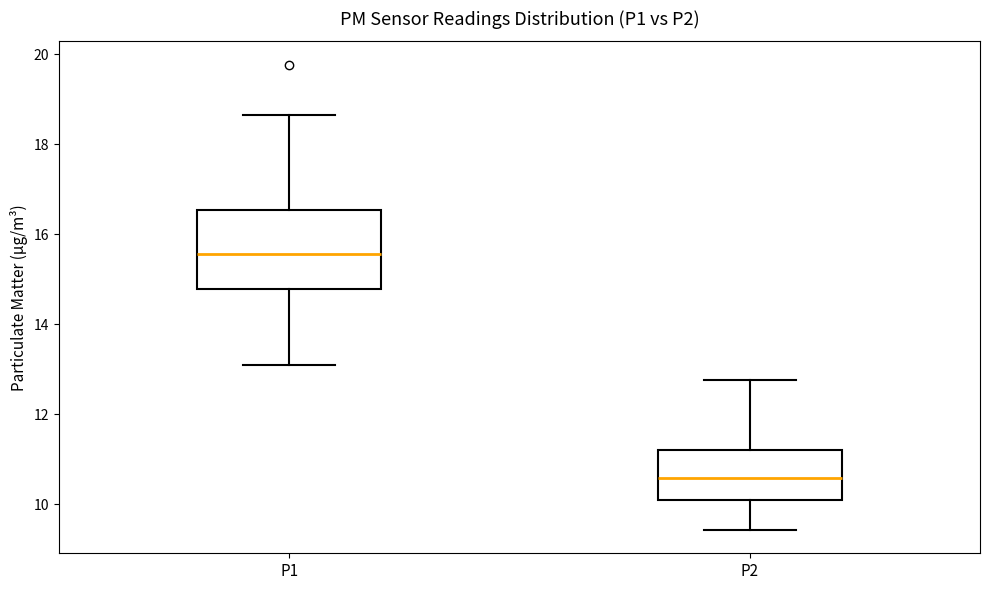

Reading left to right, read every box against the y-axis: the position of its median line, the range the box covers, and the ends of its whiskers. The values are not printed on the chart, so give them approximately, as read against the axis.

P1: median 15.6, box 14.8 to 16.6, whiskers 13.2 to 18.6
P2: median 10.6, box 10.2 to 11.2, whiskers 9.4 to 12.8